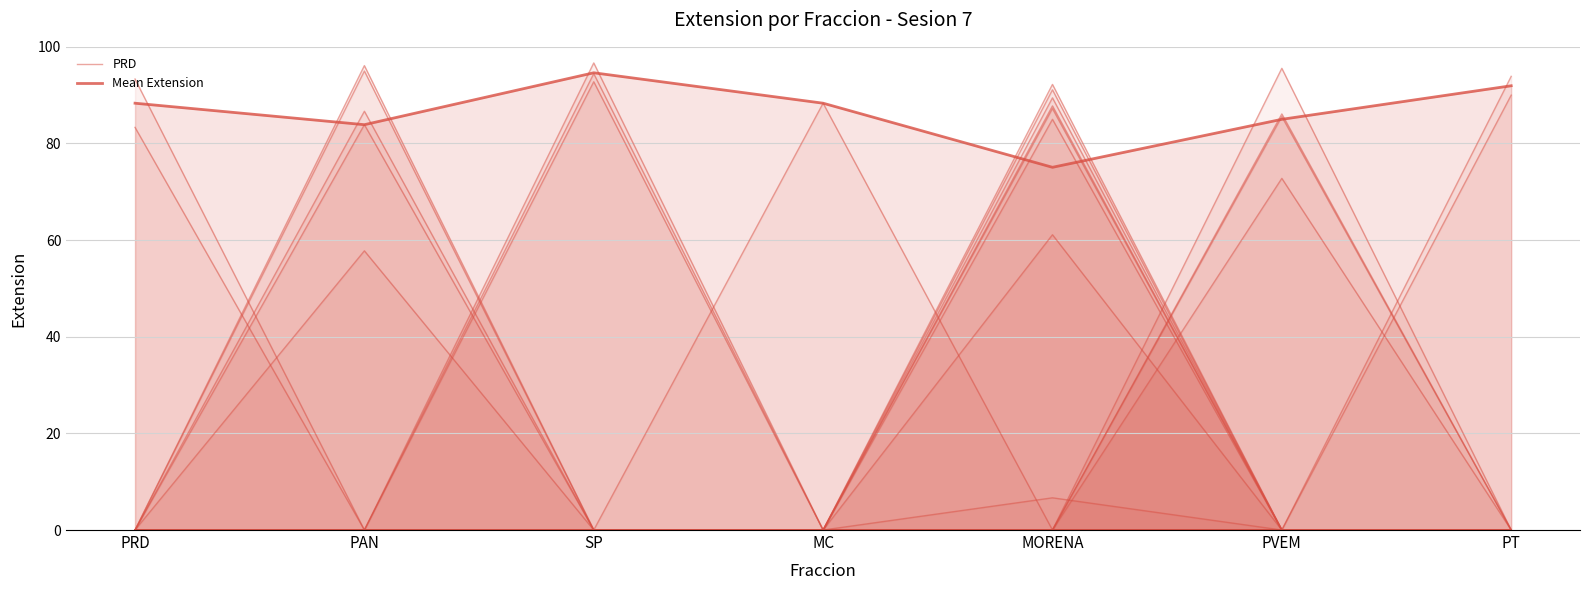

How many data points in Mean Extension are above 88?

4